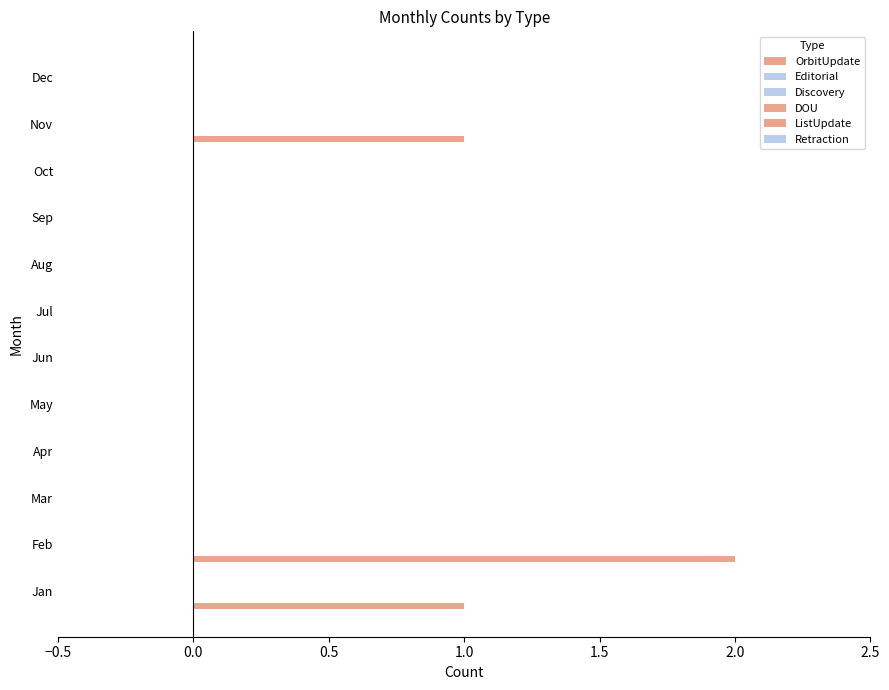

How many distinct data groups are displayed?

1